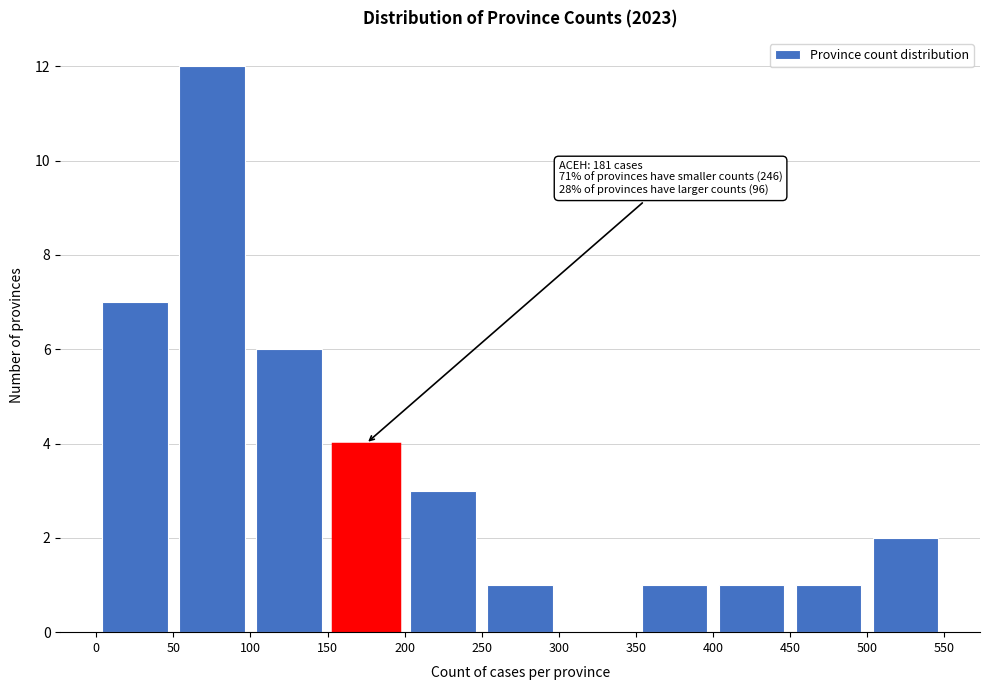

Which range on the x-axis has the tallest bar?

50 to 100